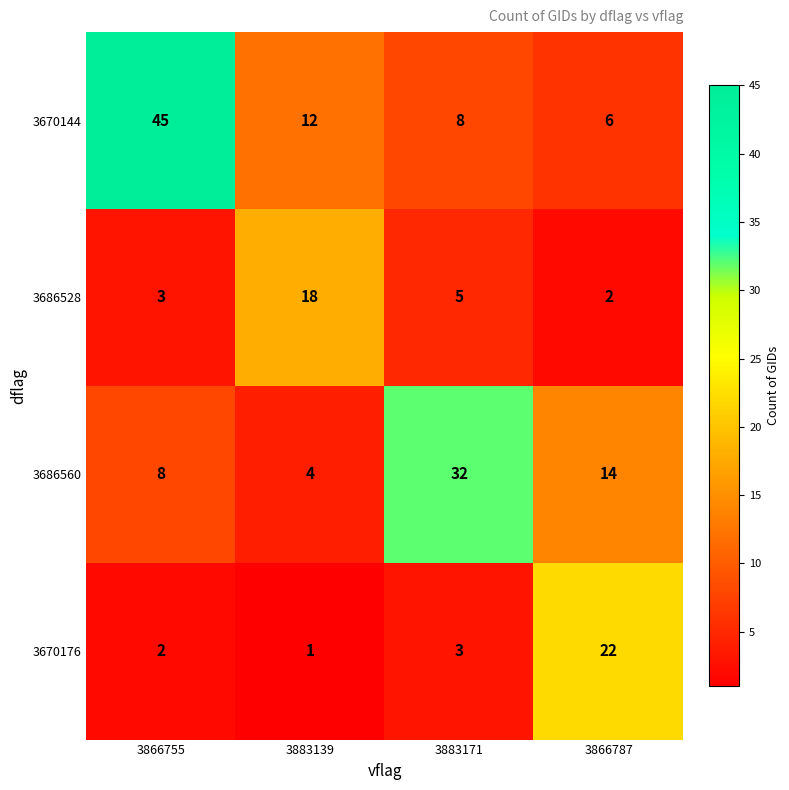

Where is 3670176 nearest to the value 11?

3883171